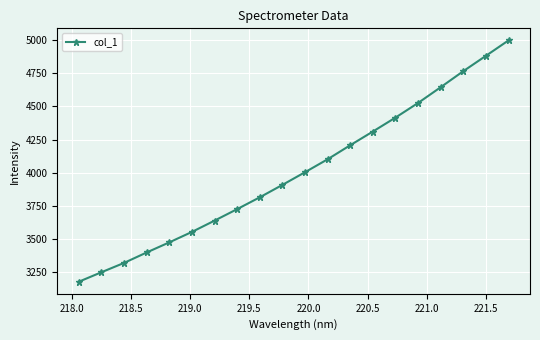

What is the minimum value shown in the chart?

3179.2